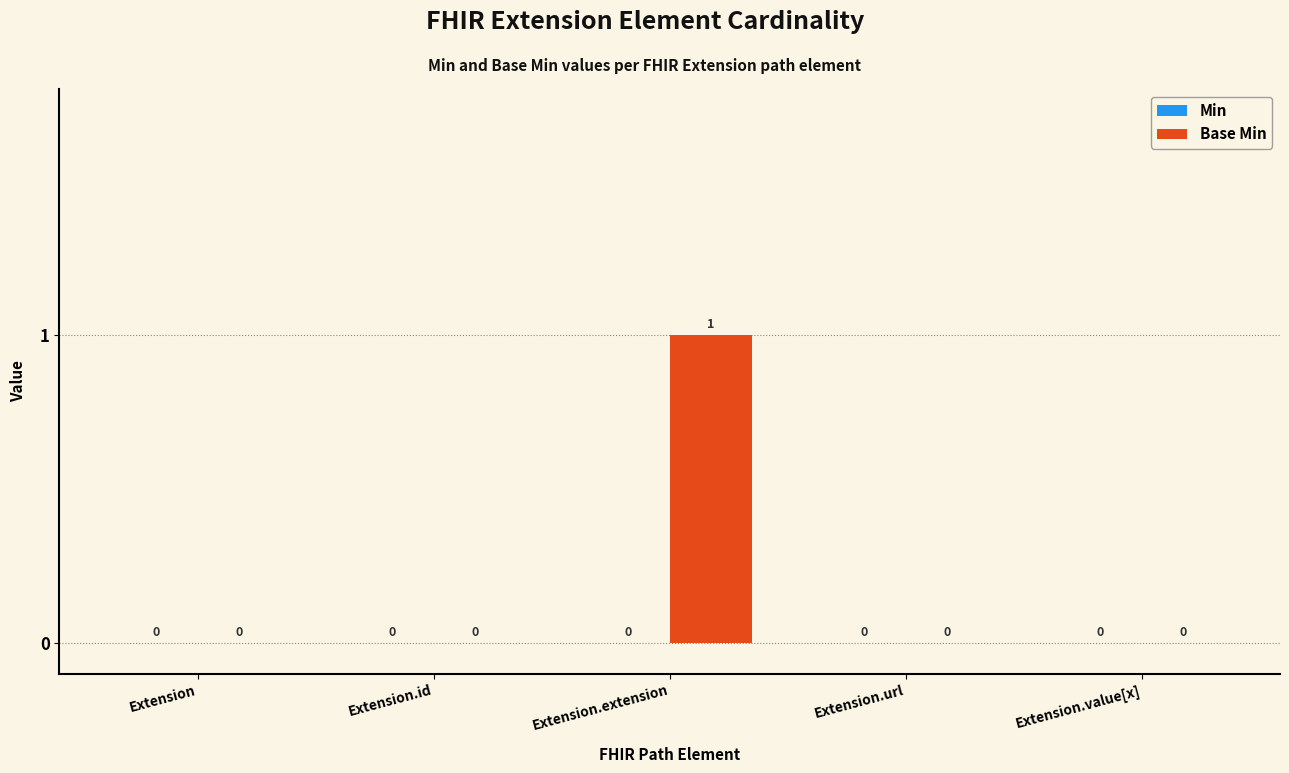

Is it true that the value at Extension.extension is 2?

False